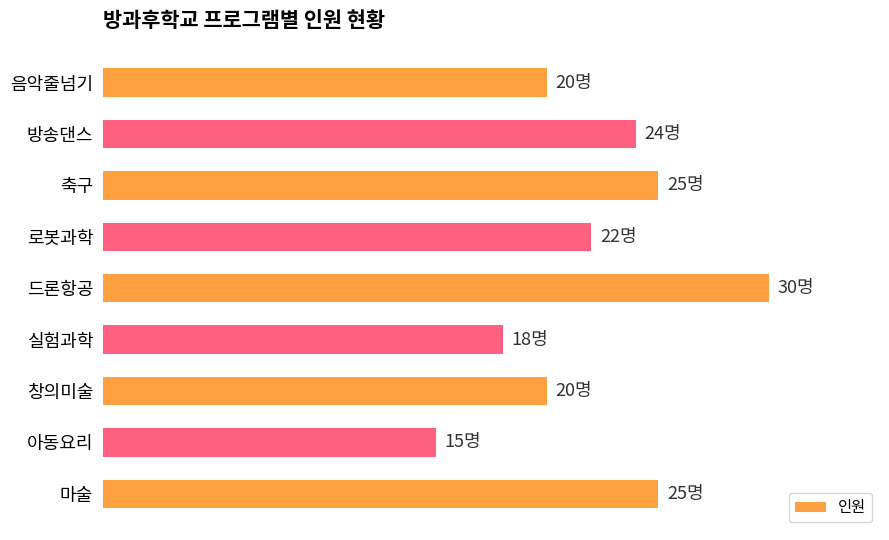

At which category does the chart reach its minimum across all series?

아동요리